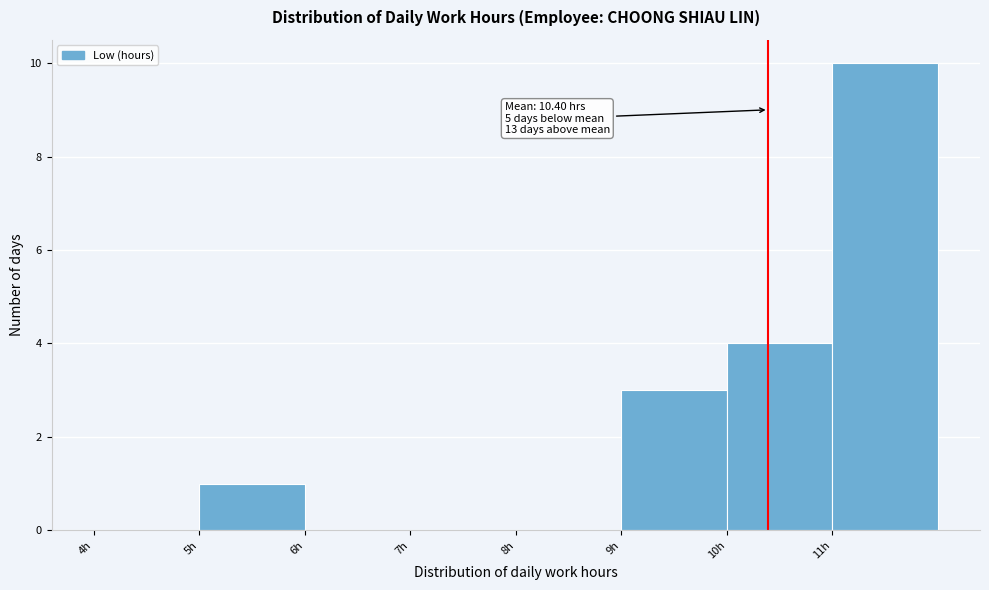

Over which range of the x-axis is the bar tallest?

11 to 12